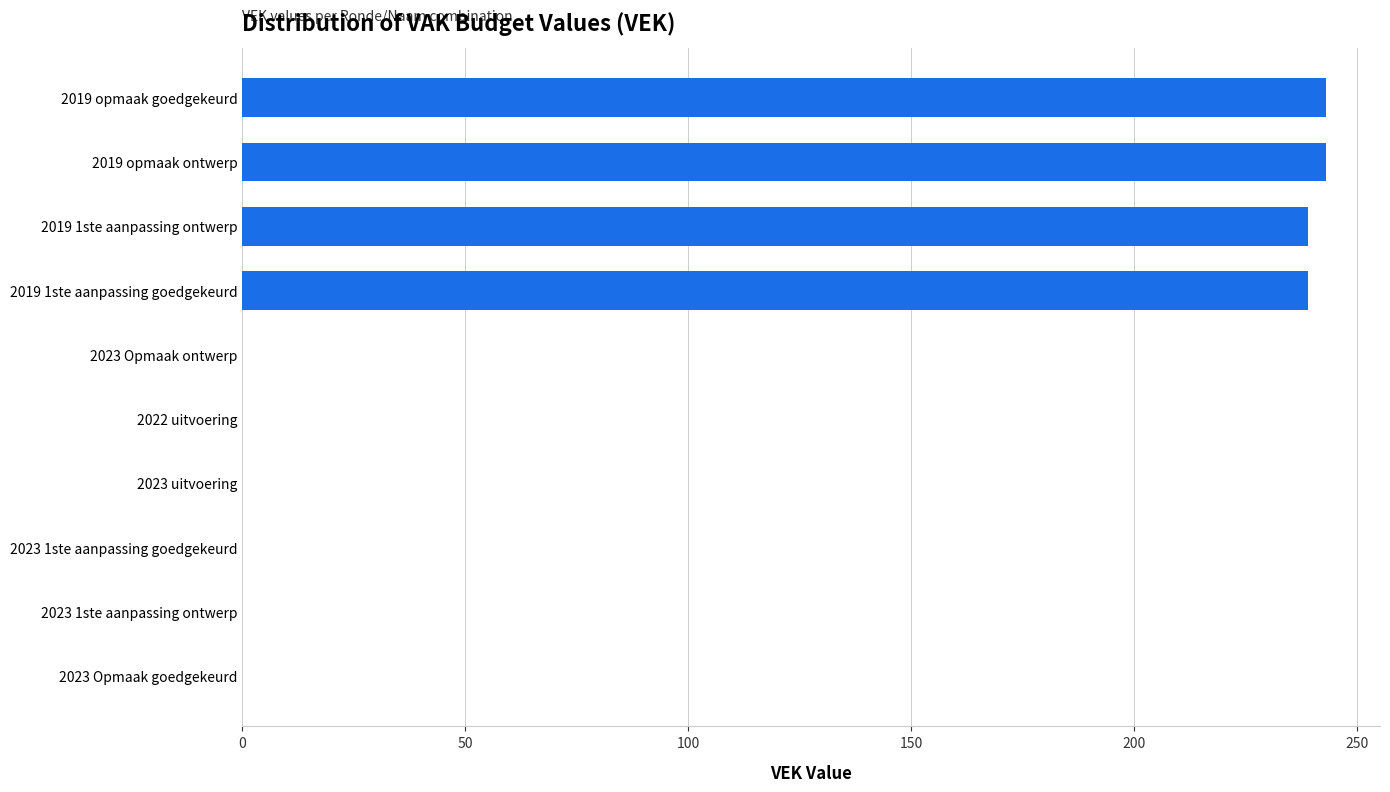

True or false: the data shows -106 at 2023 Opmaak ontwerp.

False